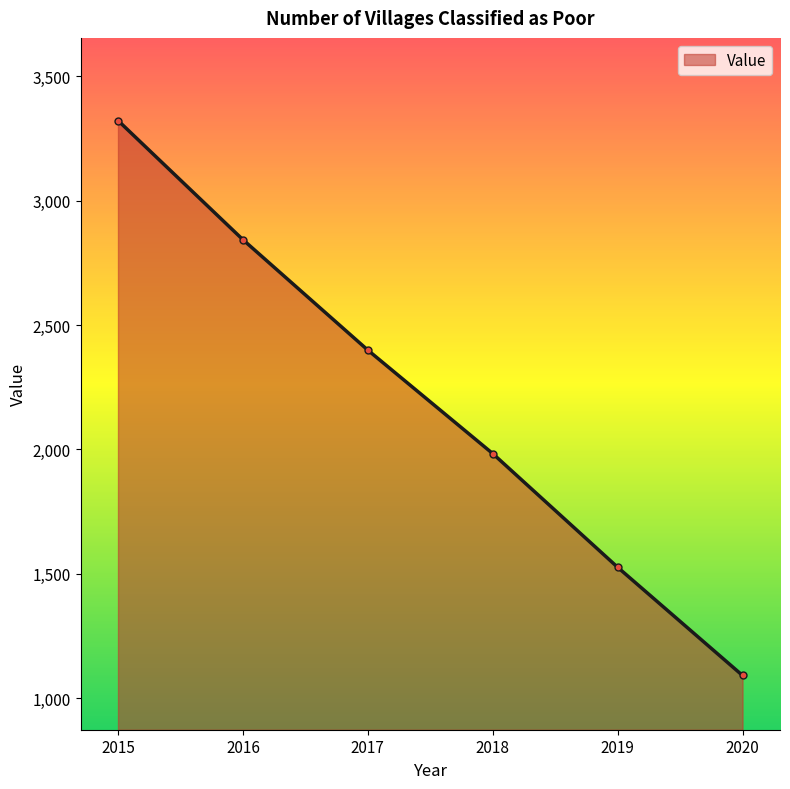

How many values are between 1526 and 2843?

4